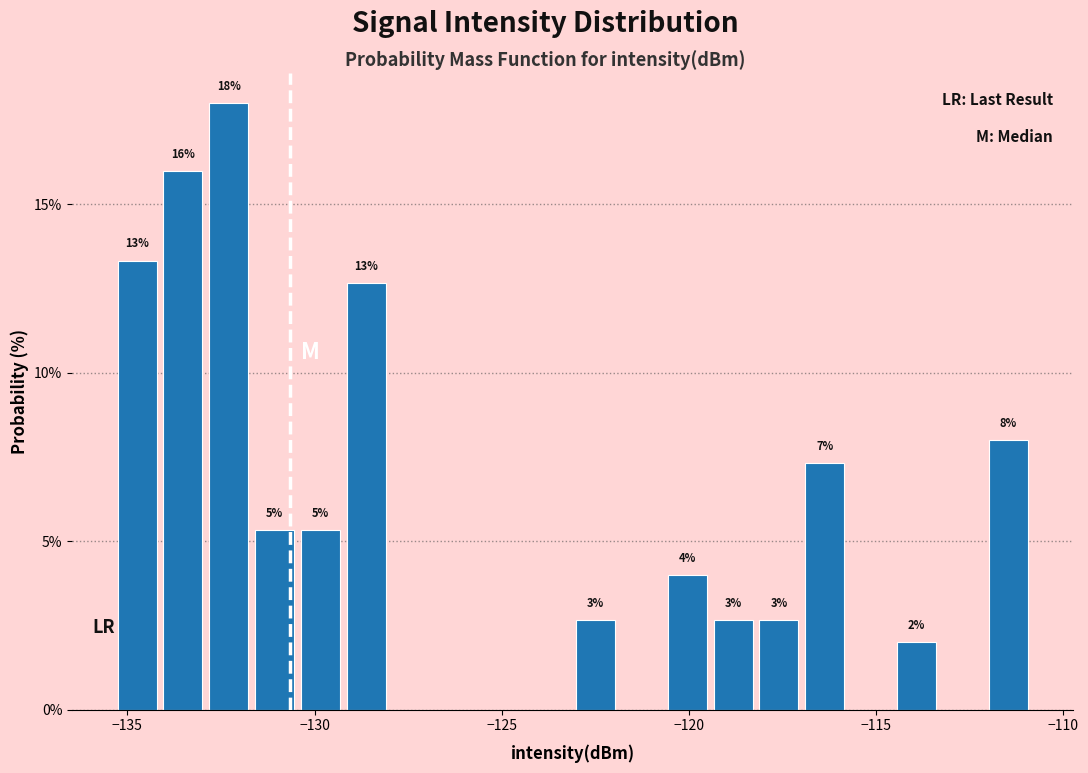

Read against the x-axis, roughly where is the centre of the tallest bar?

-132.5